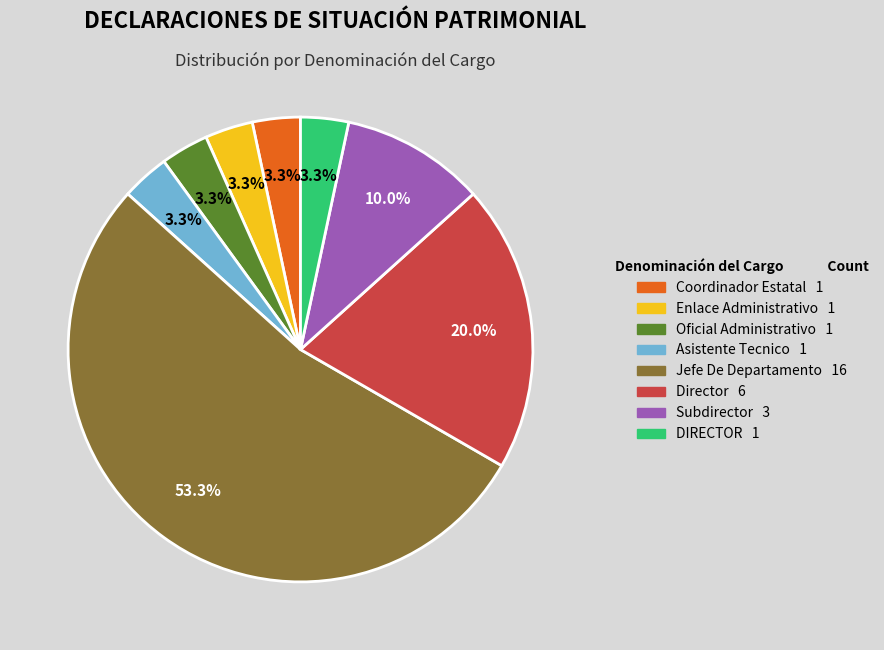

Is Asistente Tecnico the majority of the pie?

No